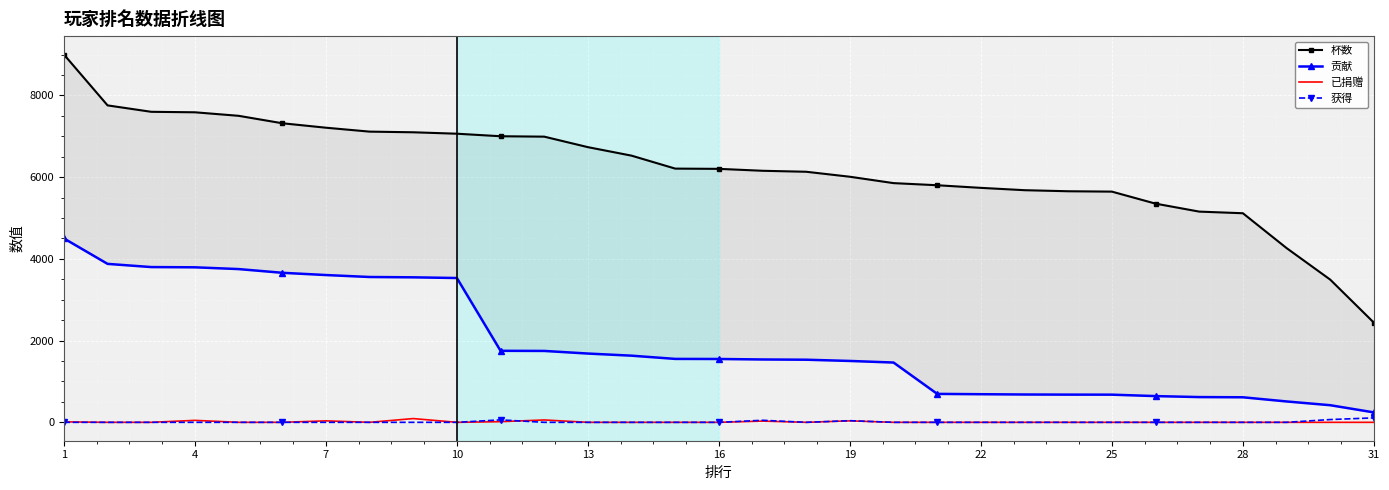

The 贡献 series shows 1463 at 19. True or false?

True